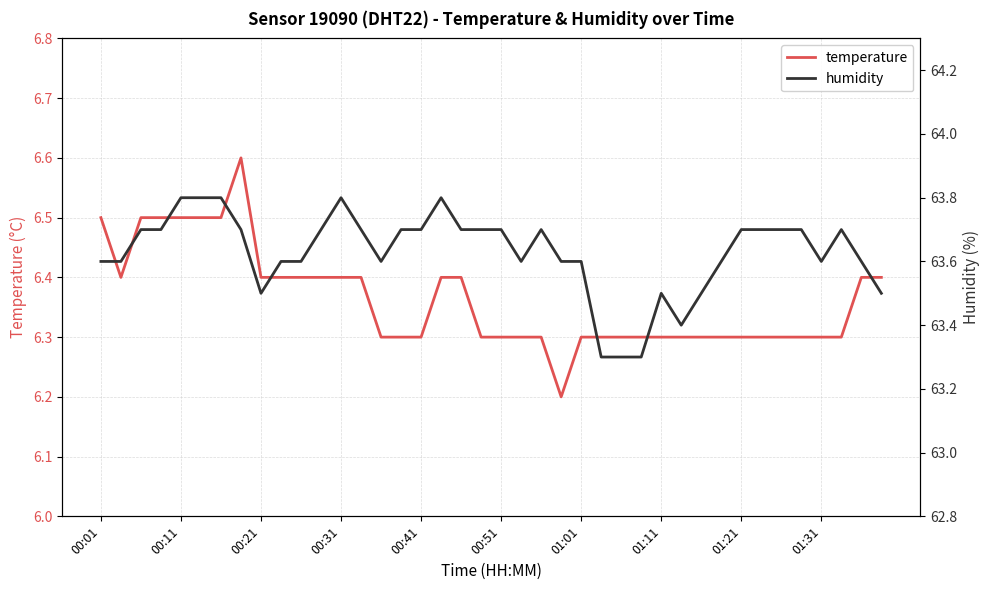

What is the highest value of the humidity series?

63.8